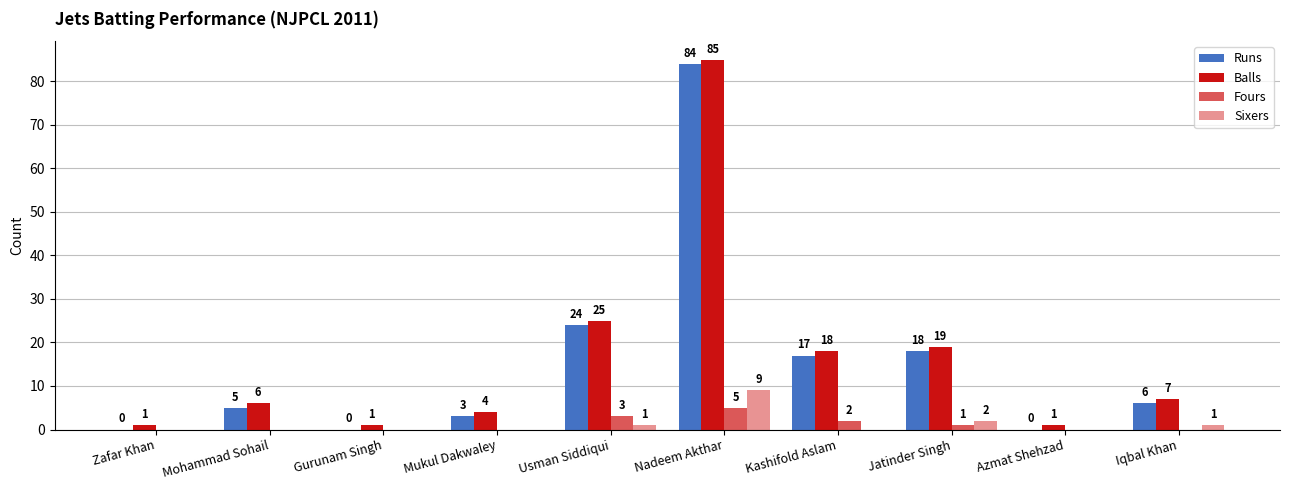

Where is Sixers nearest to the value 4?

Jatinder Singh